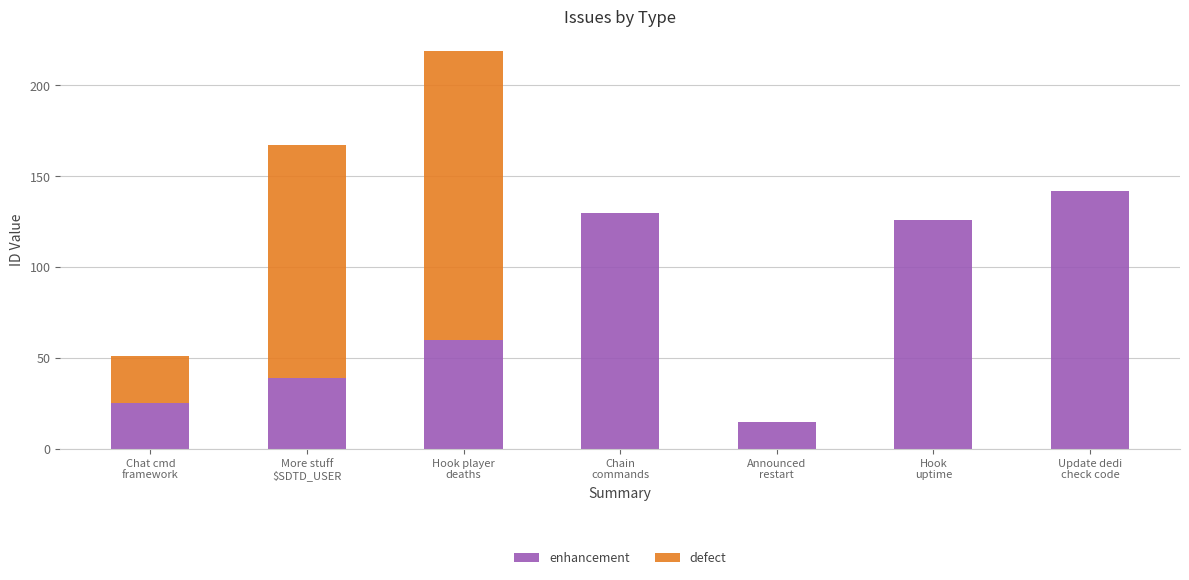

What is the maximum value for enhancement?

142